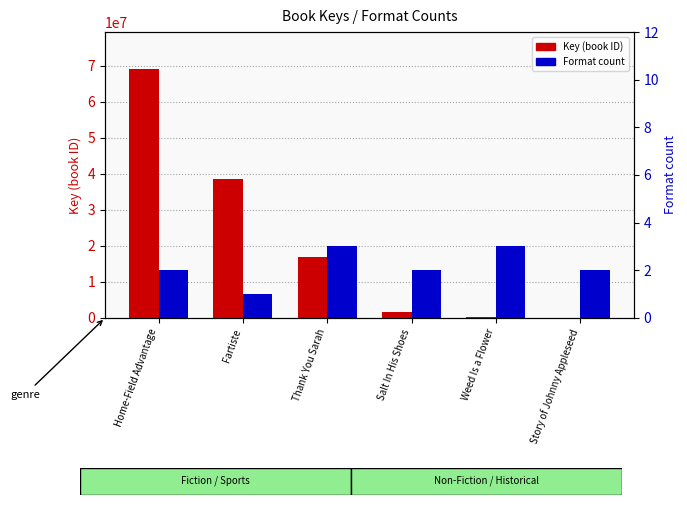

How many data points does each series have?

6